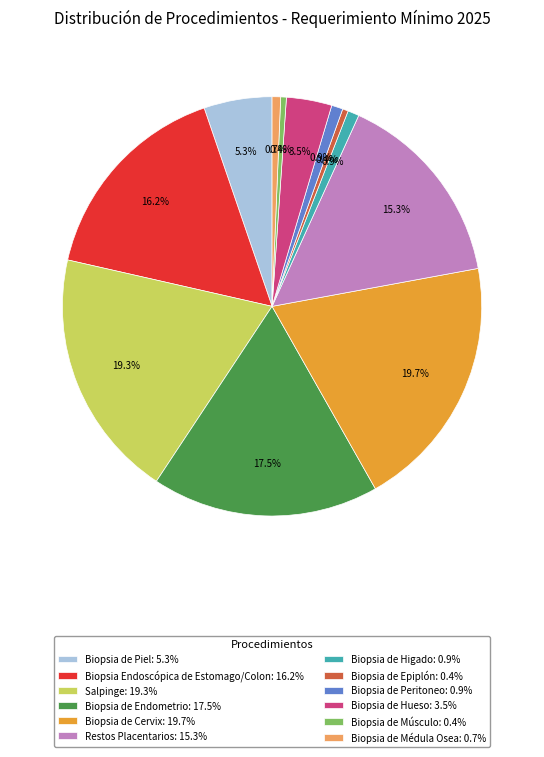

True or false: Biopsia de Cervix accounts for 11% of the total.

False